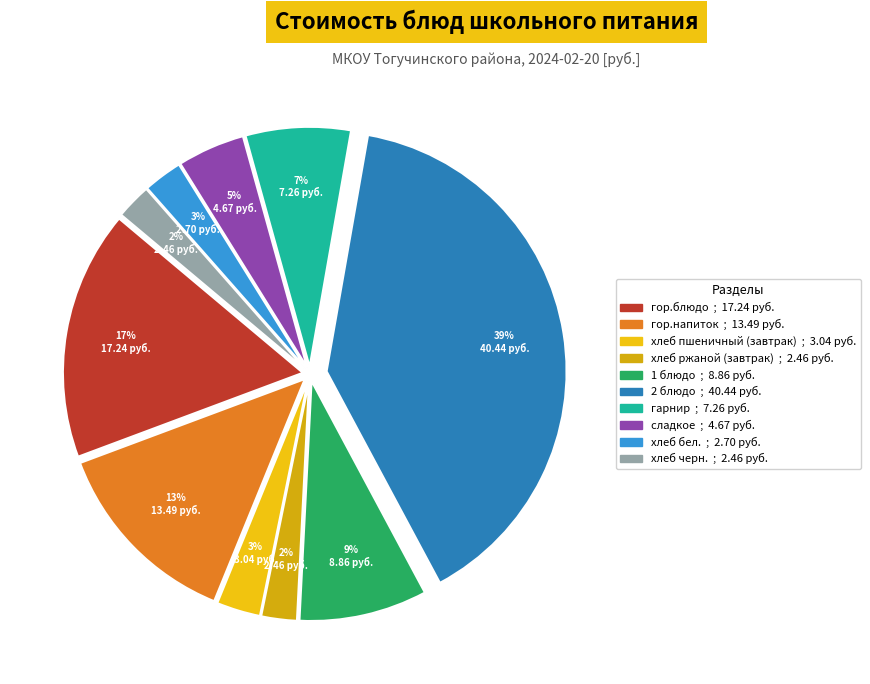

What is the ratio of the value at 1 блюдо to the value at сладкое?

1.9